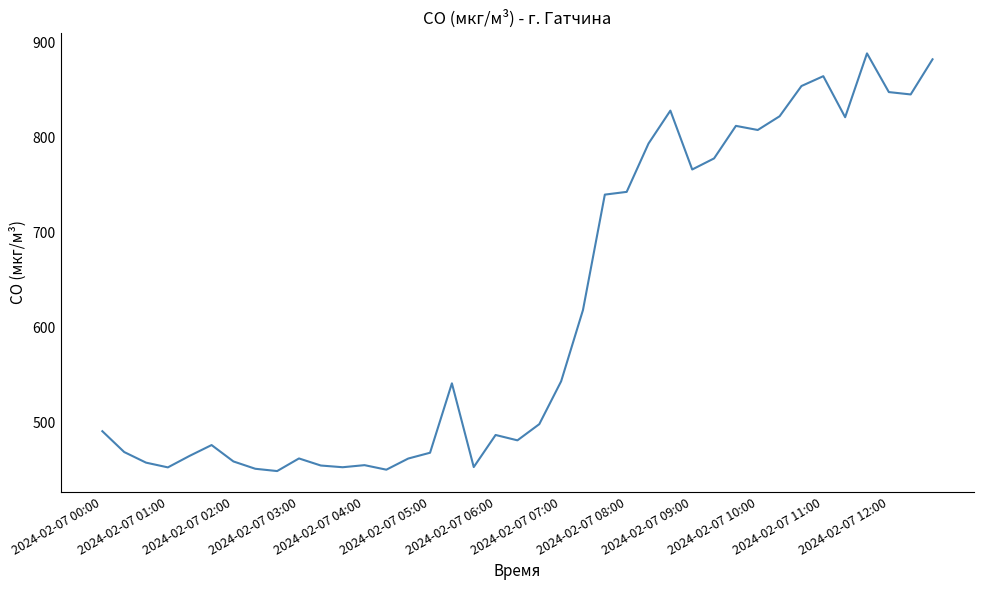

What is the minimum value shown in the chart?

448.4